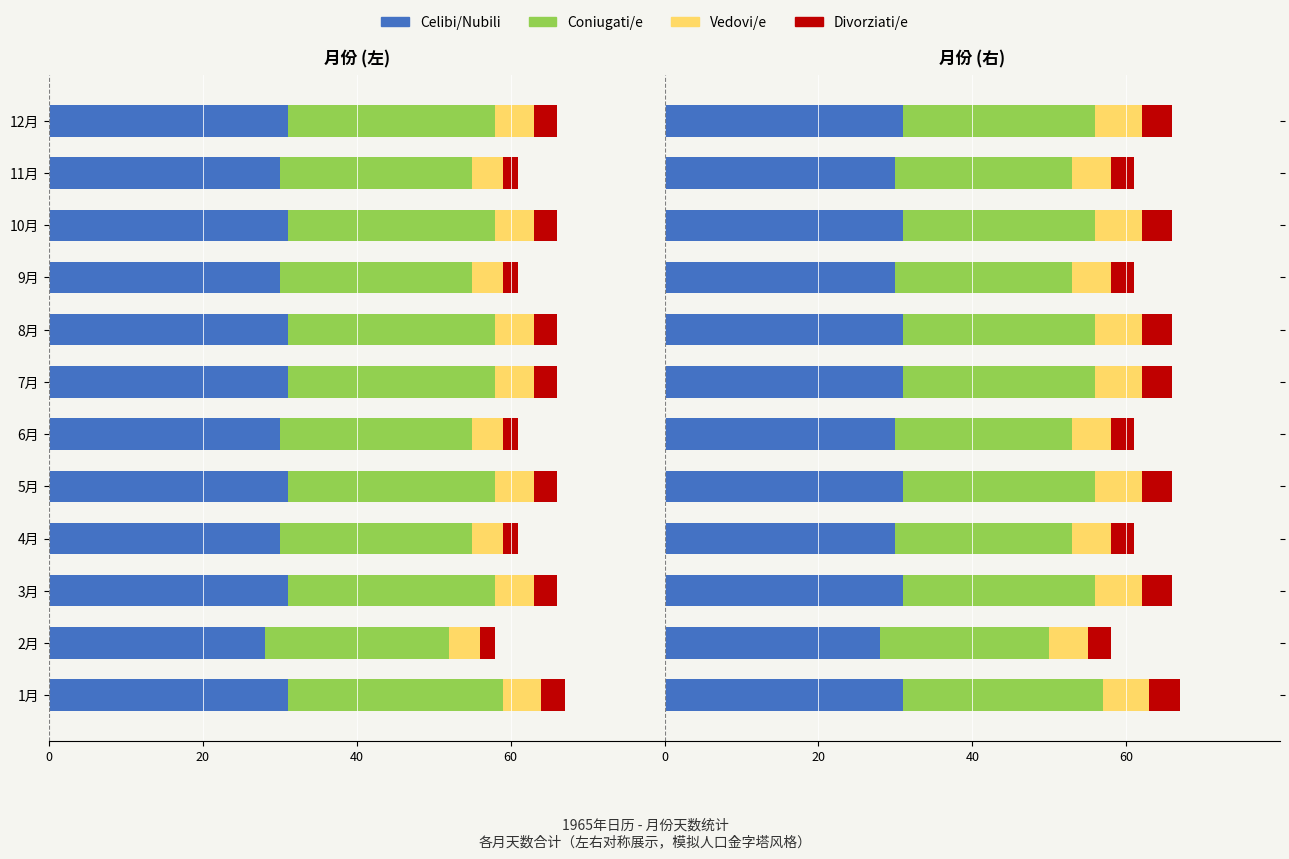

How many data points does each series have?

12